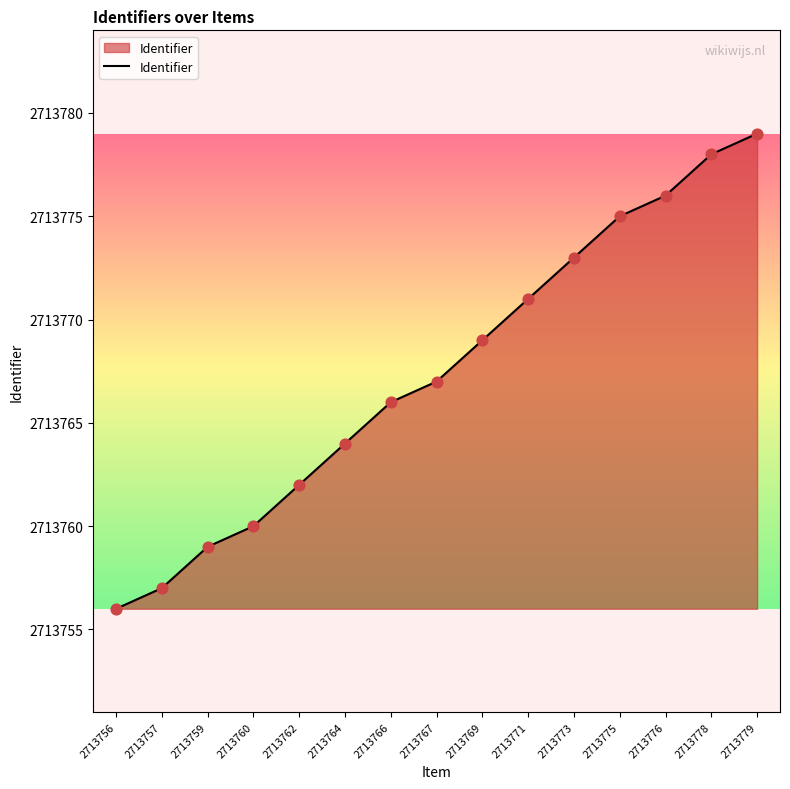

What is the change in value from 2713756 to 2713779?

+23